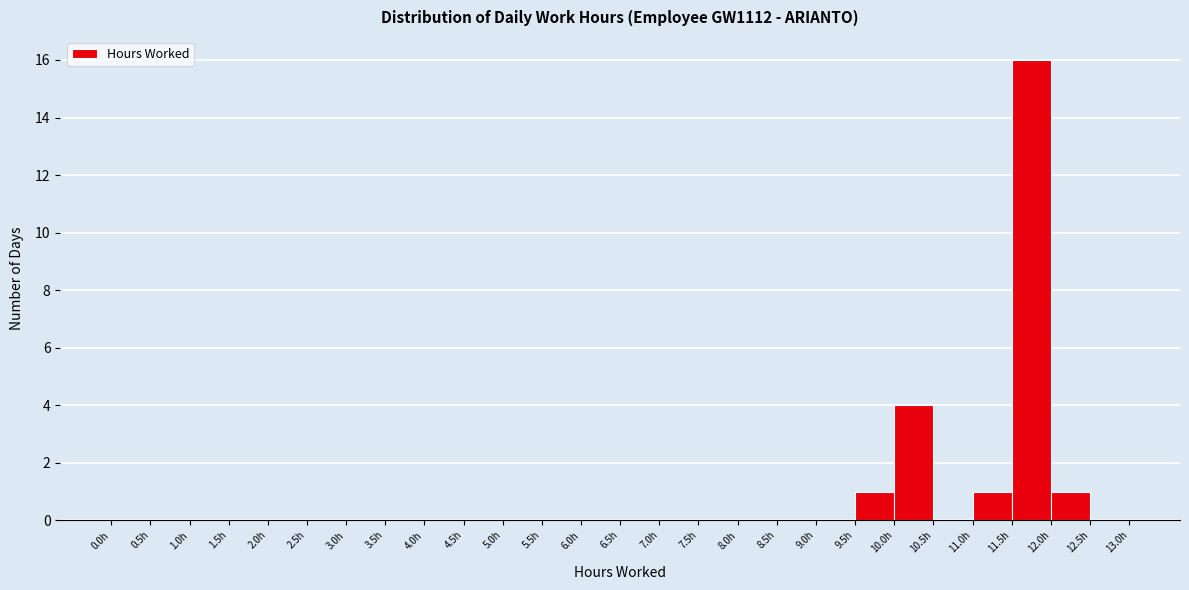

How tall is the bar that spans 12.0 to 12.5 on the x-axis? The values are not printed on the chart, so give them approximately, as read against the axis.

1